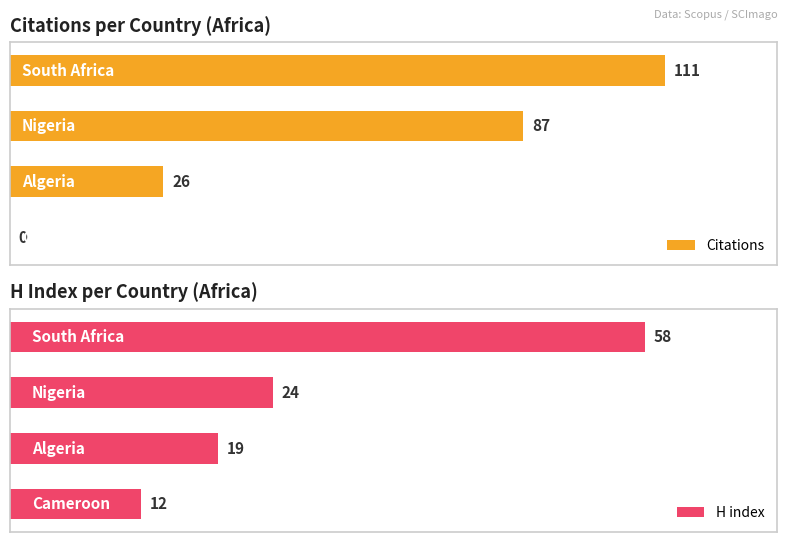

Reading left to right, transcribe all the data shown in this chart.

Citations: 0	26	87	111
H index: 12	19	24	58